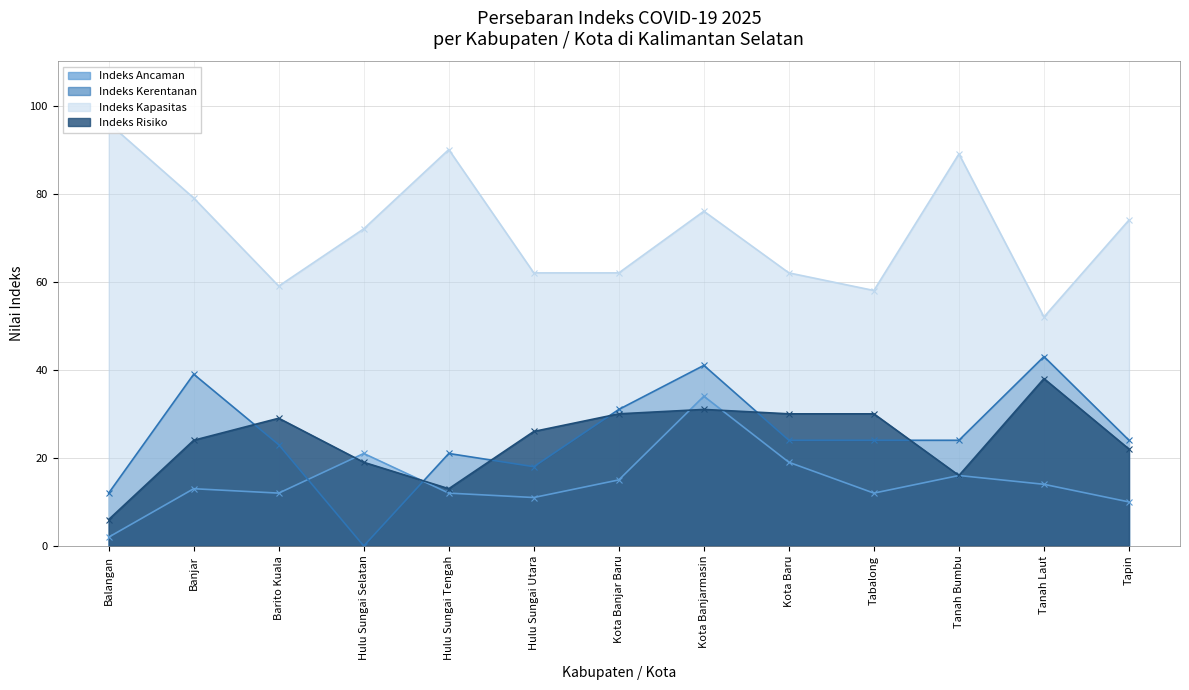

What is the average value of the Indeks Kerentanan series?

25